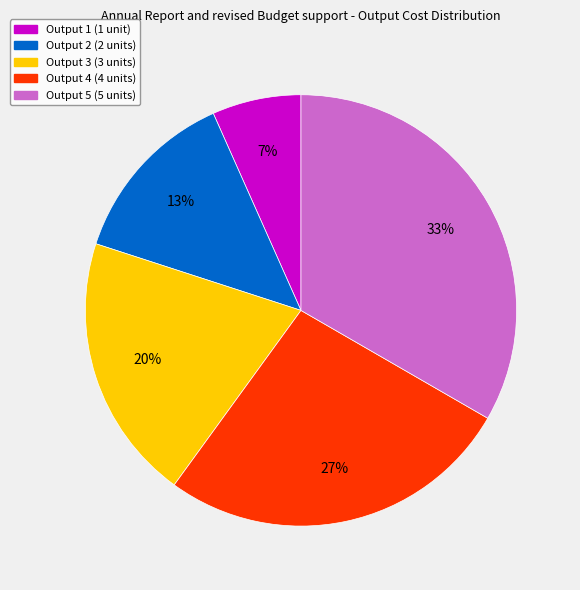

Which slice is the largest?

Output 5